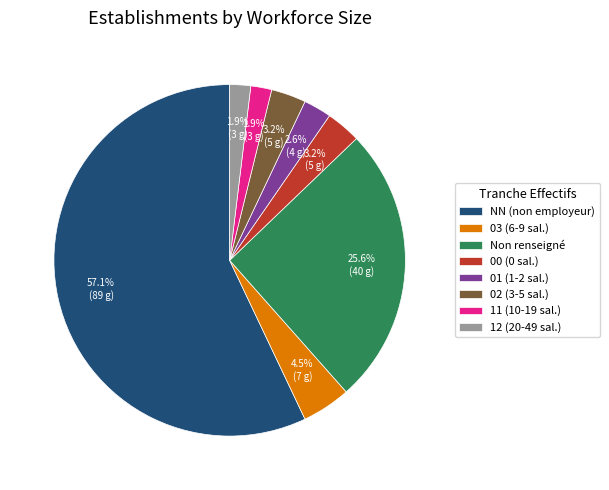

What is the ratio of the value at 02 (3-5 sal.) to the value at 00 (0 sal.)?

1.0